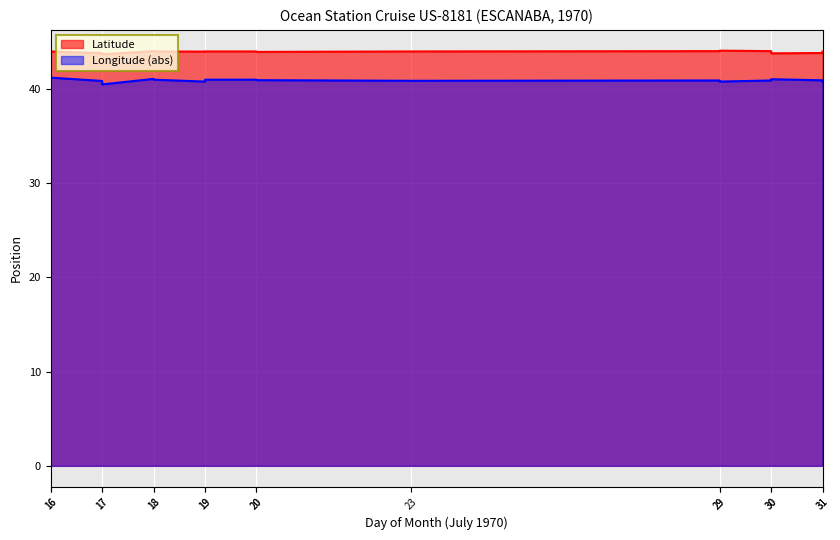

Which has a higher value, 29 or 17?

29